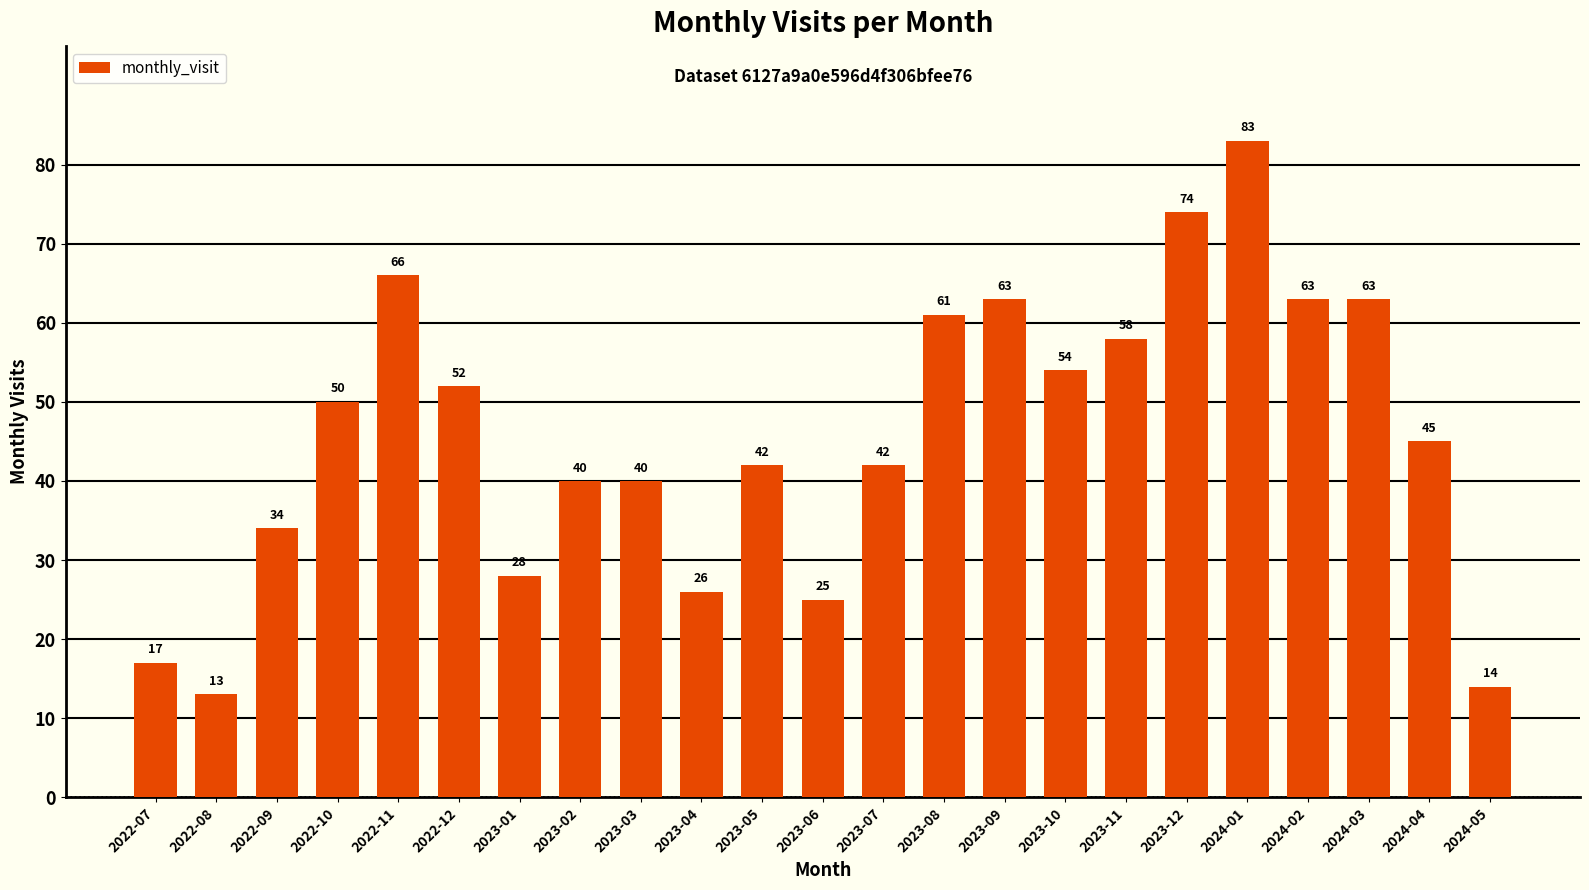

Reading left to right, what are all the values shown in this chart?

2022-07=17	2022-08=13	2022-09=34	2022-10=50	2022-11=66	2022-12=52	2023-01=28	2023-02=40	2023-03=40	2023-04=26	2023-05=42	2023-06=25	2023-07=42	2023-08=61	2023-09=63	2023-10=54	2023-11=58	2023-12=74	2024-01=83	2024-02=63	2024-03=63	2024-04=45	2024-05=14